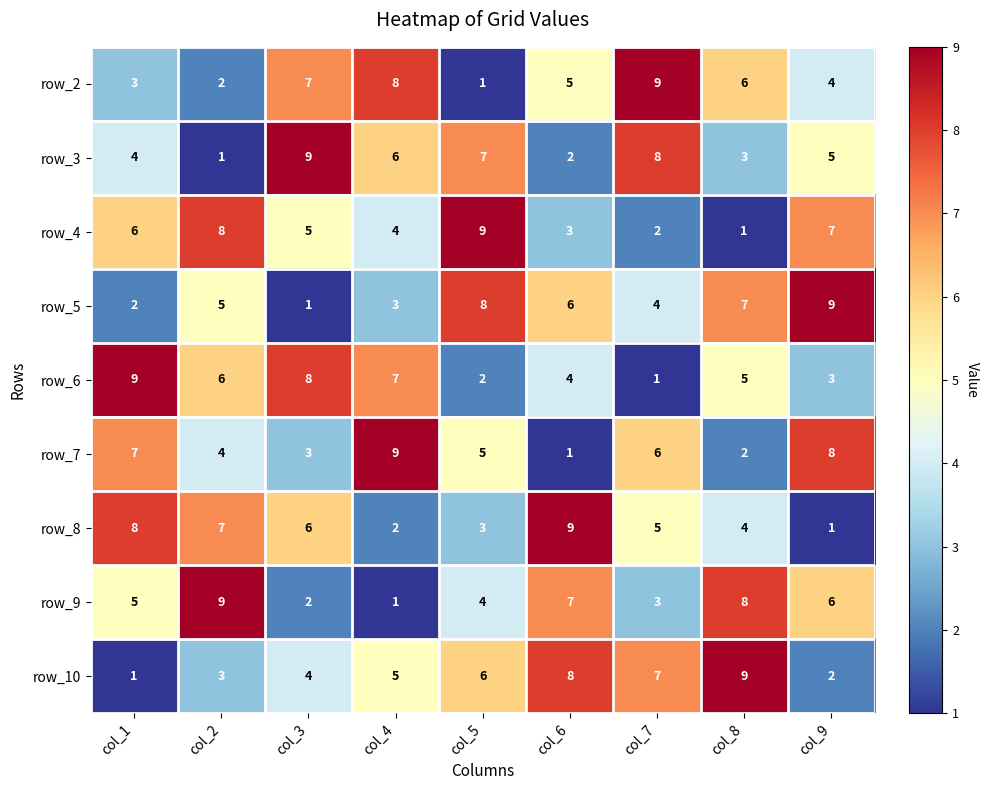

What is the difference between the second highest and second lowest values in the row_5 series?

6